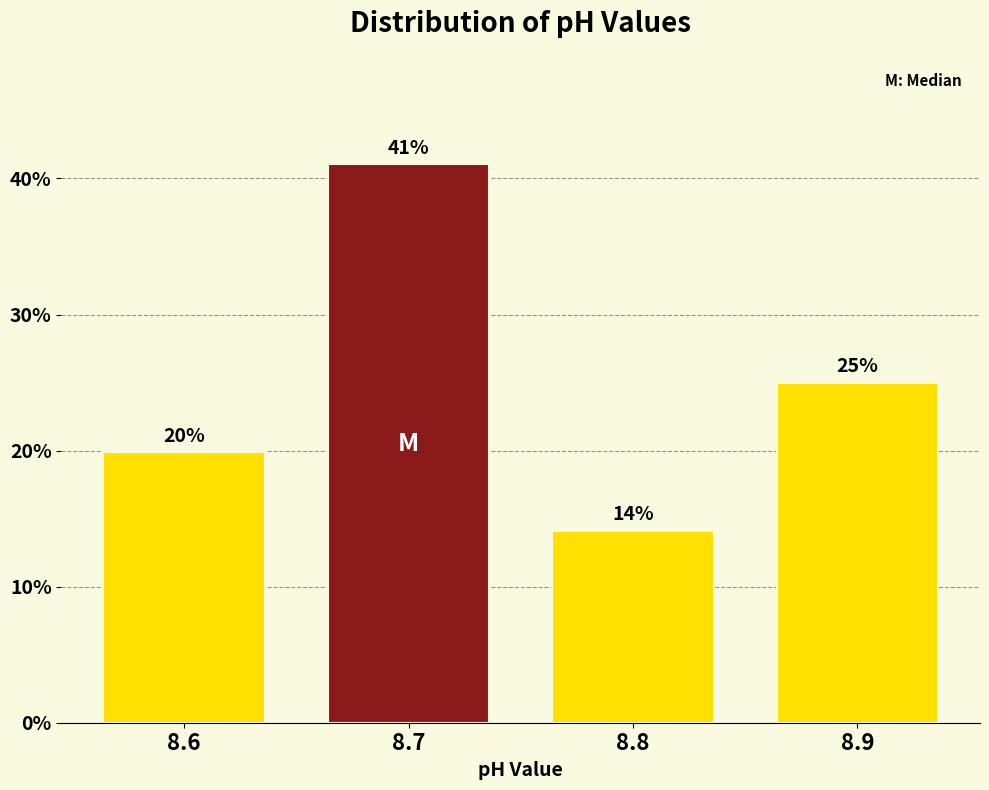

What is the sum of the values at 8.6 and 8.8?

34.0